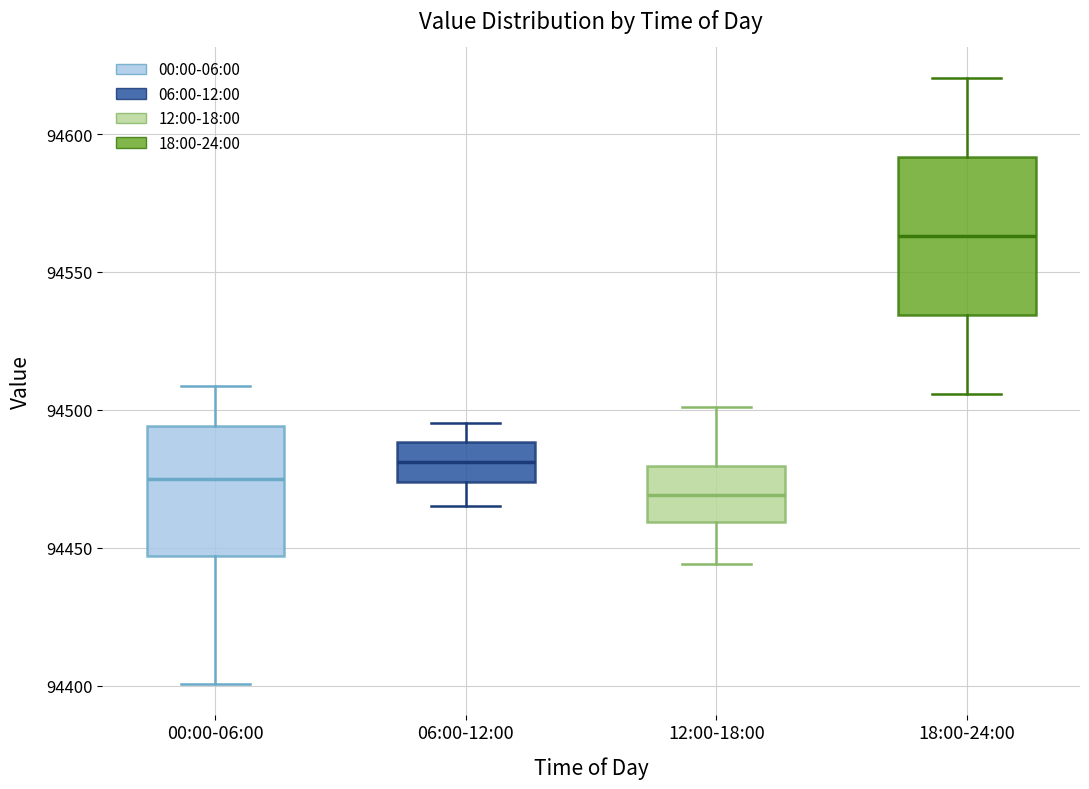

Reading left to right, transcribe this box plot: for each box, give where its median line is, the range the box spans, and where its two whiskers end, as read against the y-axis. The values are not printed on the chart, so give them approximately, as read against the axis.

00:00-06:00: median 94475, box 94445 to 94495, whiskers 94400 to 94510
06:00-12:00: median 94480, box 94475 to 94490, whiskers 94465 to 94495
12:00-18:00: median 94470, box 94460 to 94480, whiskers 94445 to 94500
18:00-24:00: median 94565, box 94535 to 94590, whiskers 94505 to 94620